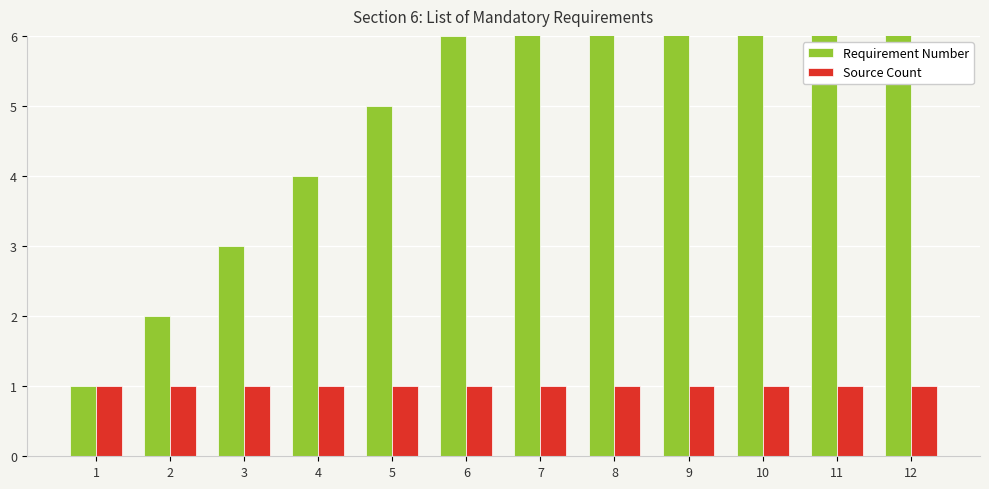

The value of Source Count at 8 is 1. True or false?

False